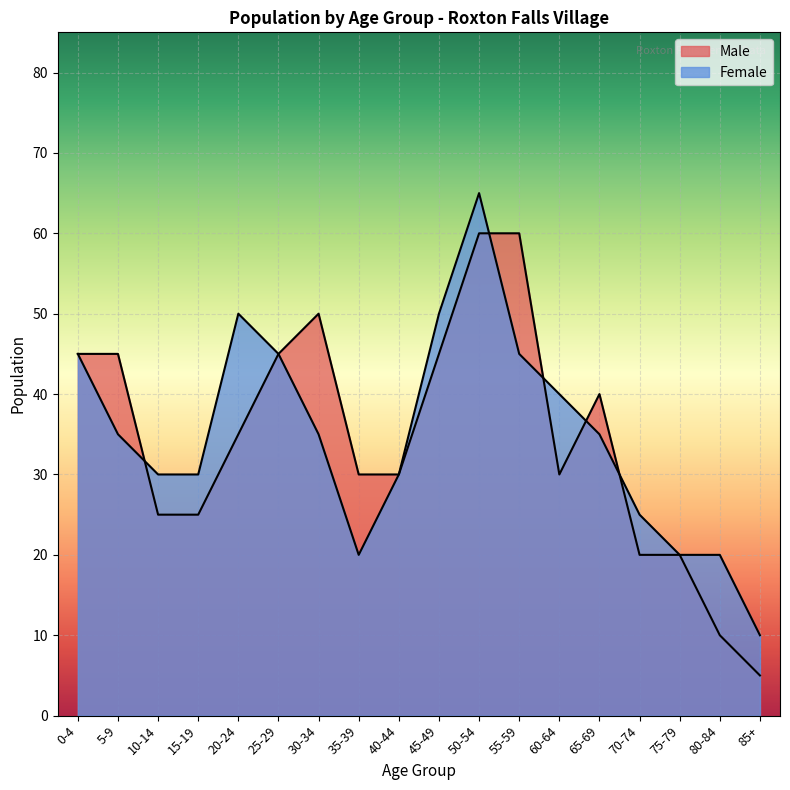

How many interior local peaks does the Male series have?

2